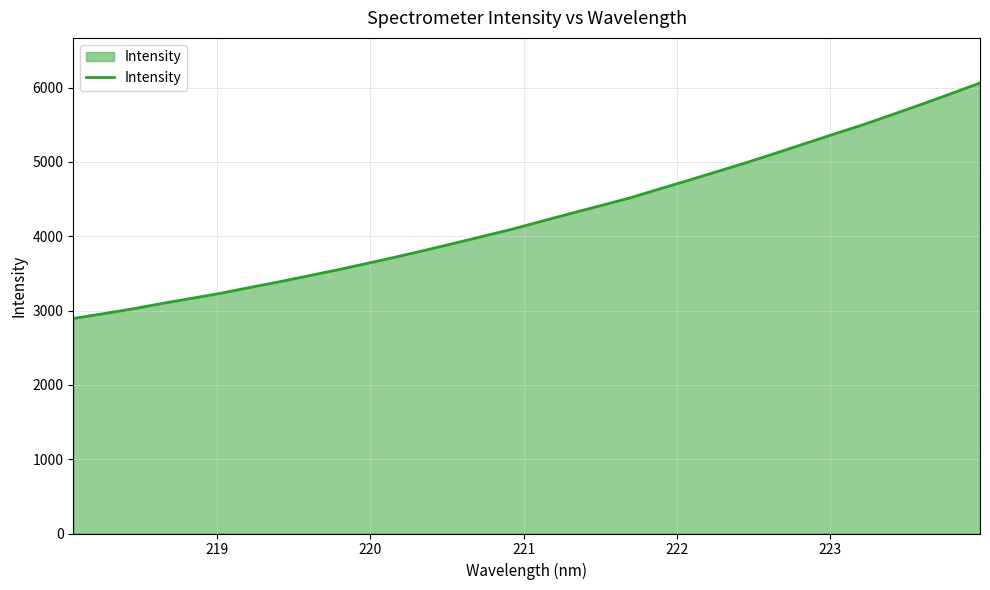

What is the smallest value displayed?

2893.1